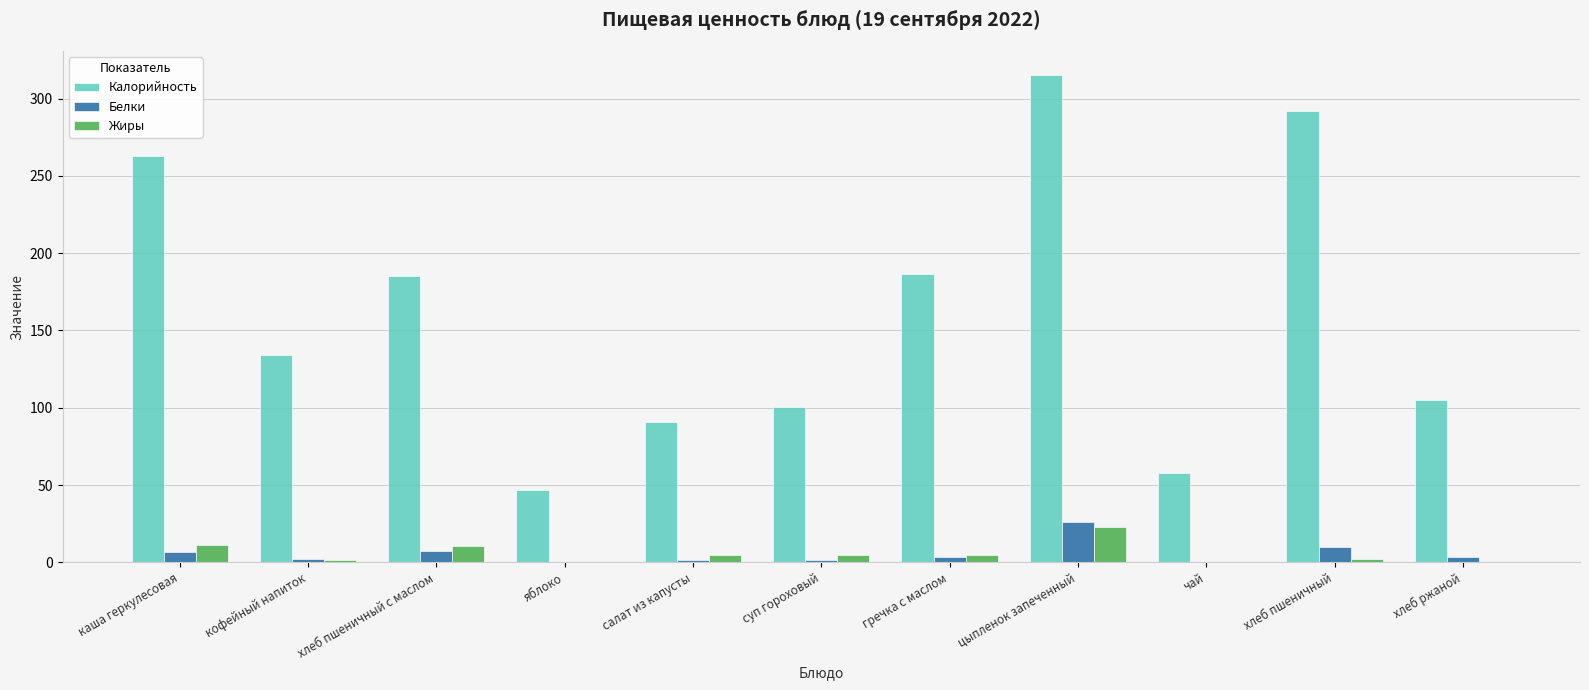

Are the bars grouped side by side (vs. stacked)?

Yes